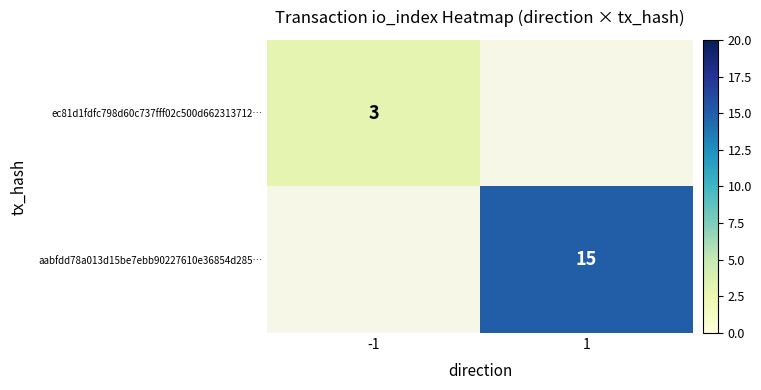

Which has a higher value, -1 or 1?

1